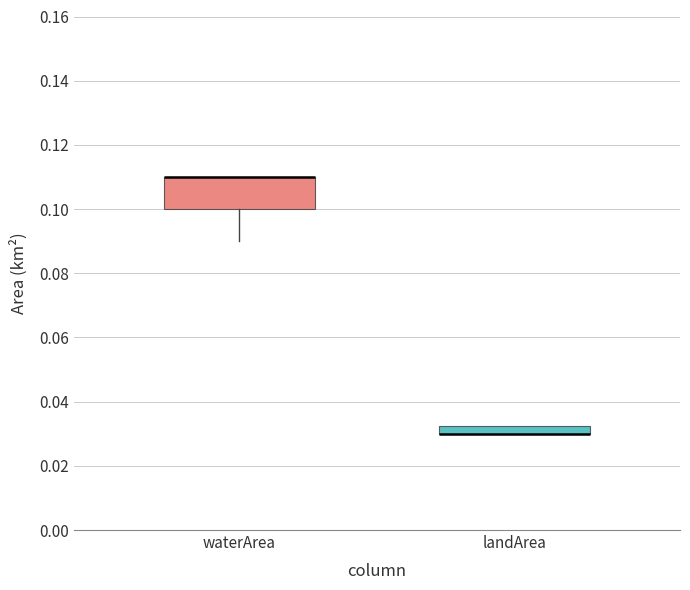

Where is the upper edge of the box for waterArea on the y-axis? The values are not printed on the chart, so give them approximately, as read against the axis.

0.110